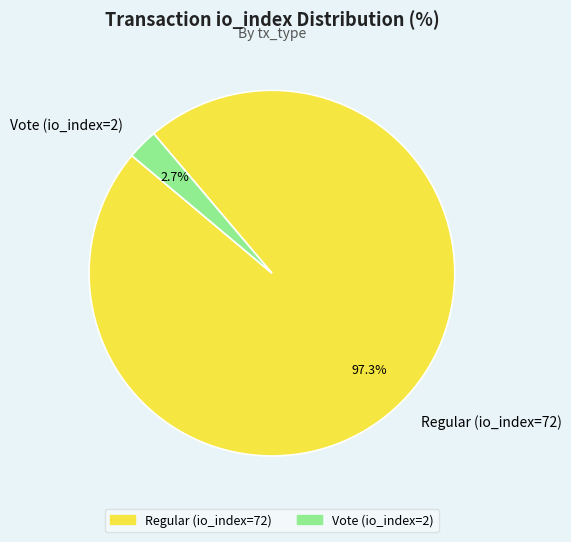

Which slice is the largest?

Regular (io_index=72)